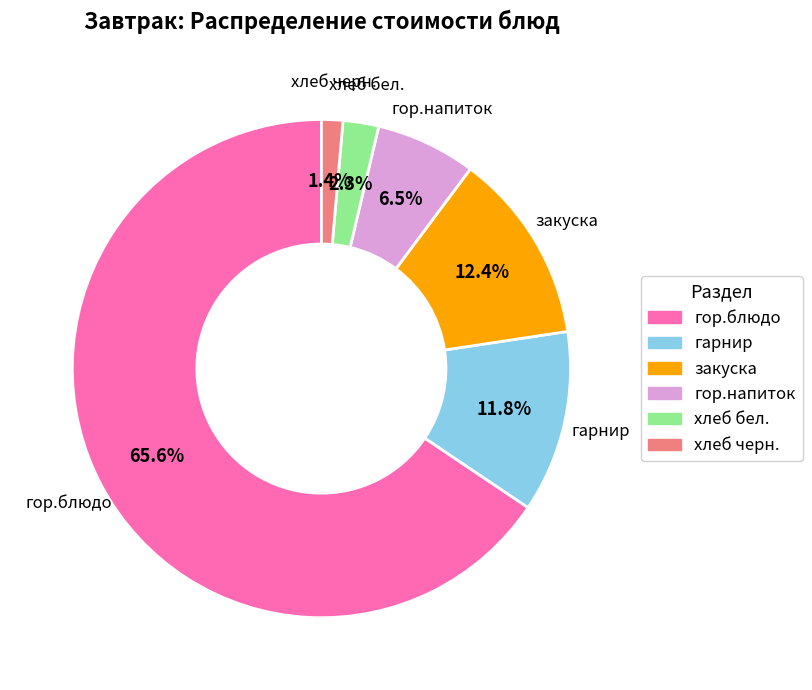

To the nearest percent, what is the difference between the largest and smallest slice percentages?

64%